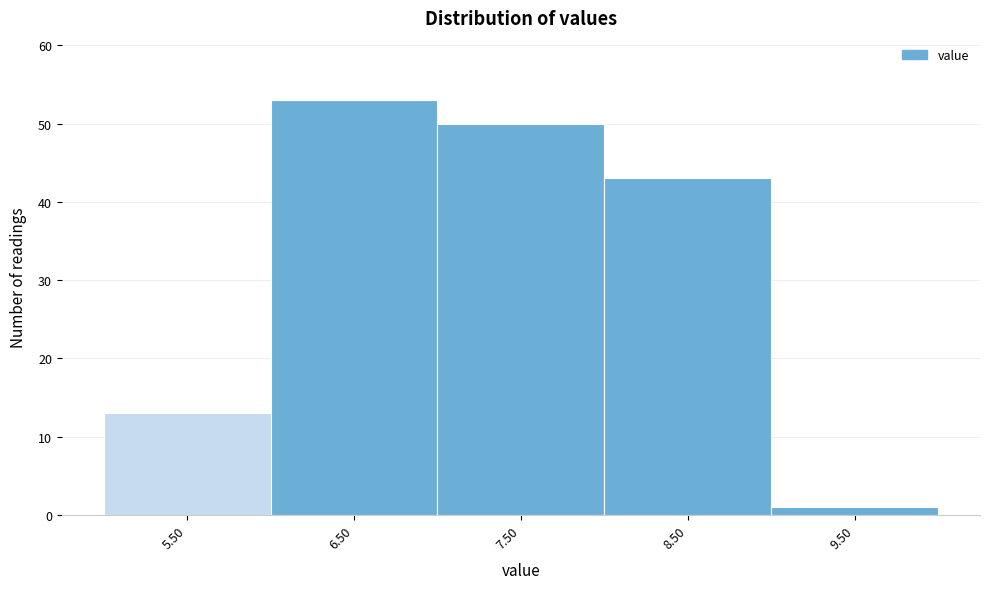

Reading left to right, transcribe all the data shown in this chart.

5.50=13	6.50=53	7.50=50	8.50=43	9.50=1